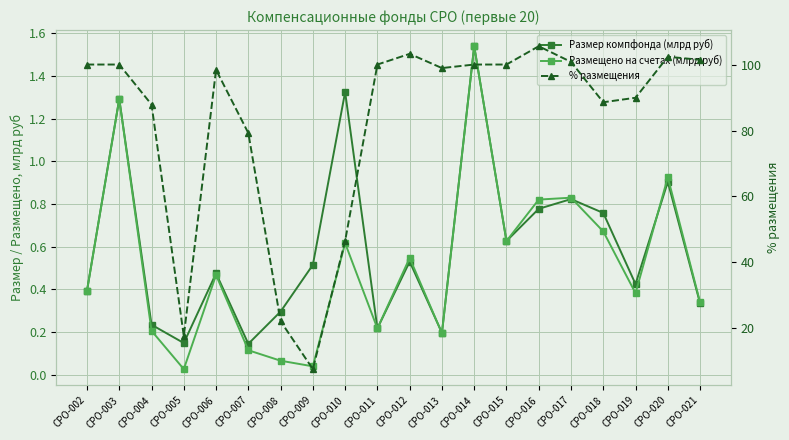

How many interior local peaks does the % размещения series have?

4